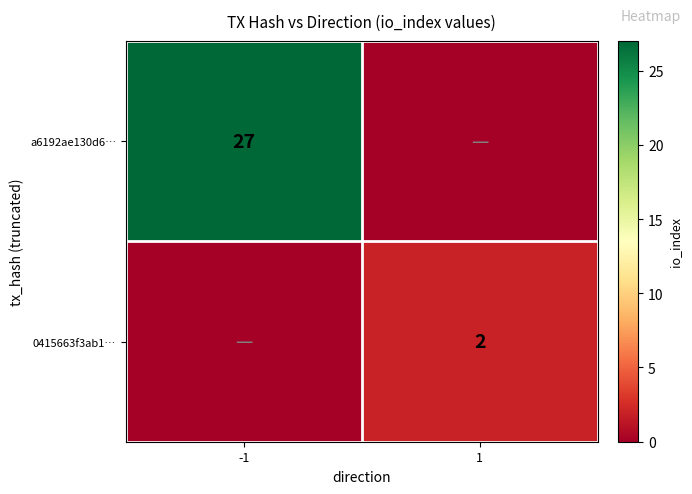

The 0415663f3ab1… series shows 2 at 1. True or false?

True